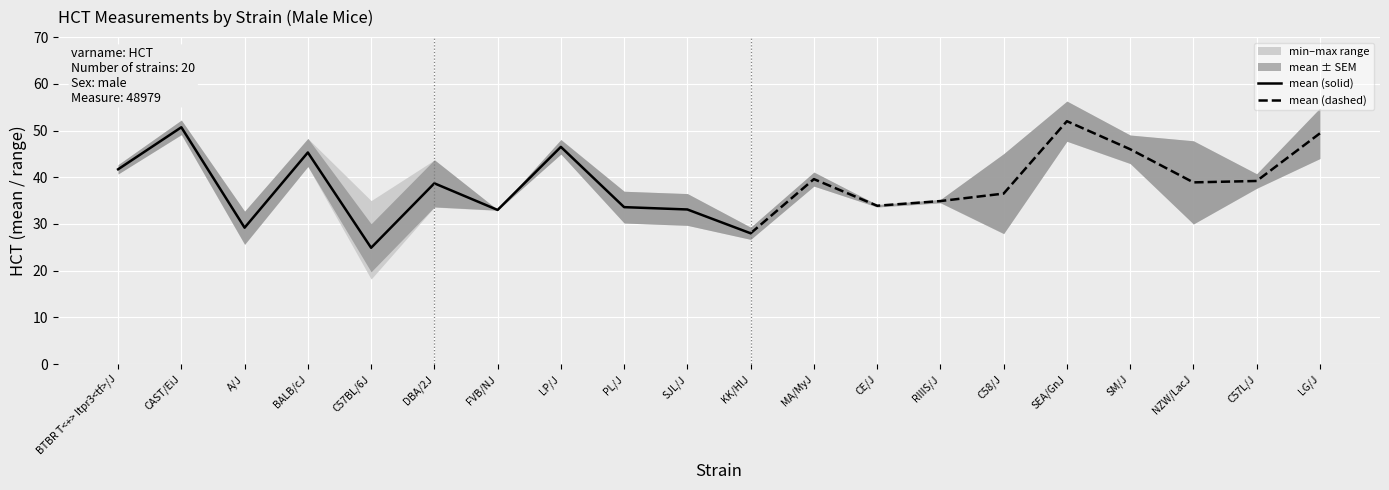

At which label does mean (solid) reach its peak?

CAST/EiJ